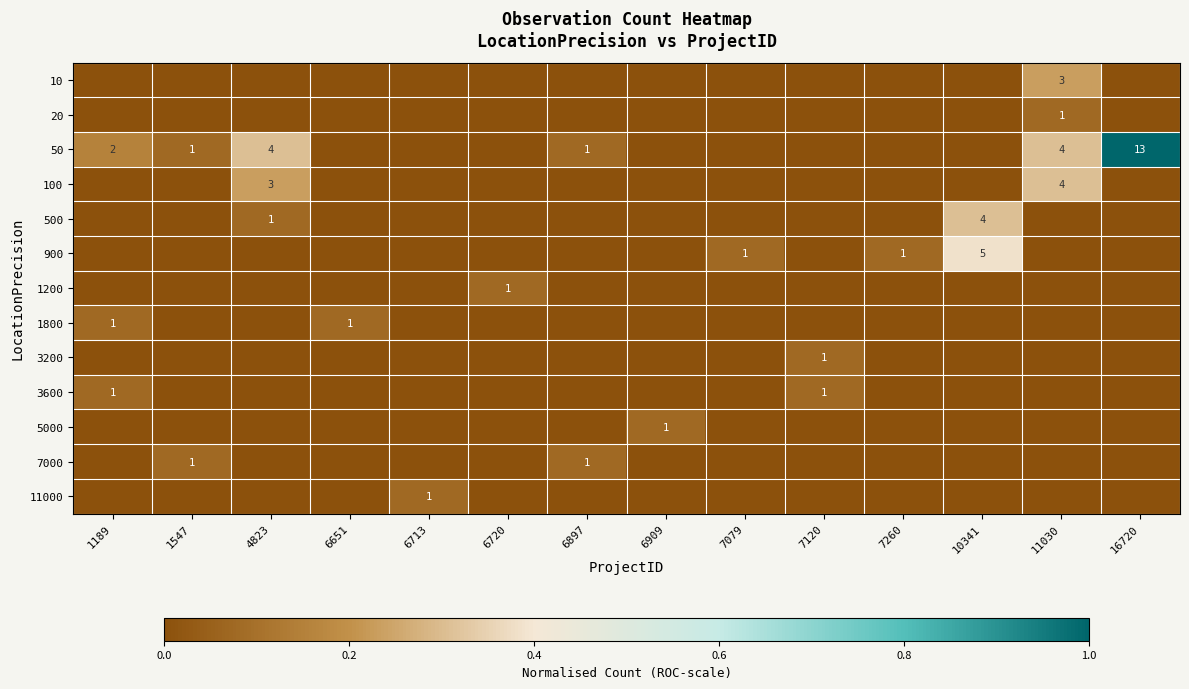

True or false: 10 has a value of 3 at 11030.

True